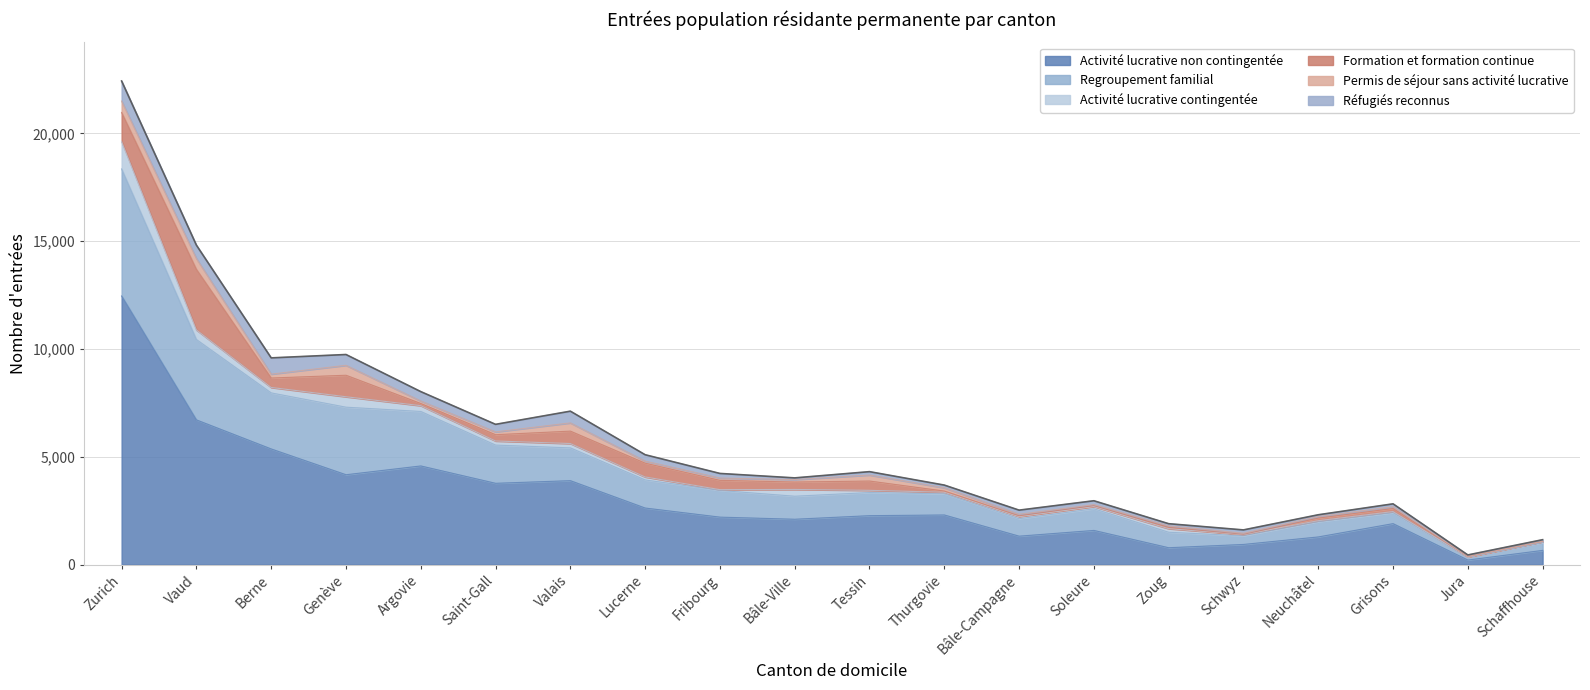

How many values in the Réfugiés reconnus series are below 192?

10